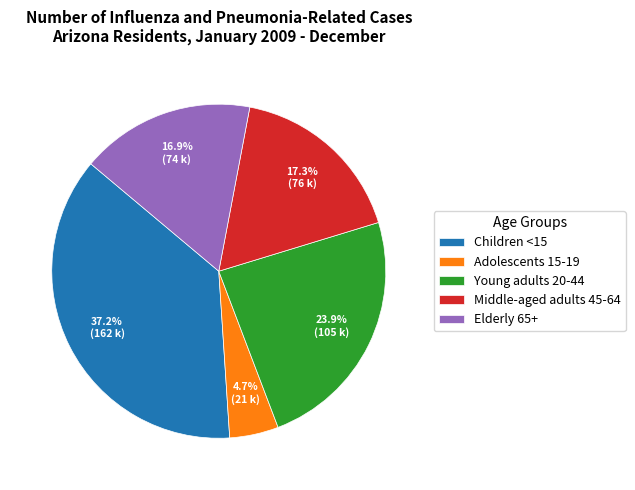

Does Elderly 65+ represent more than half of the total?

No